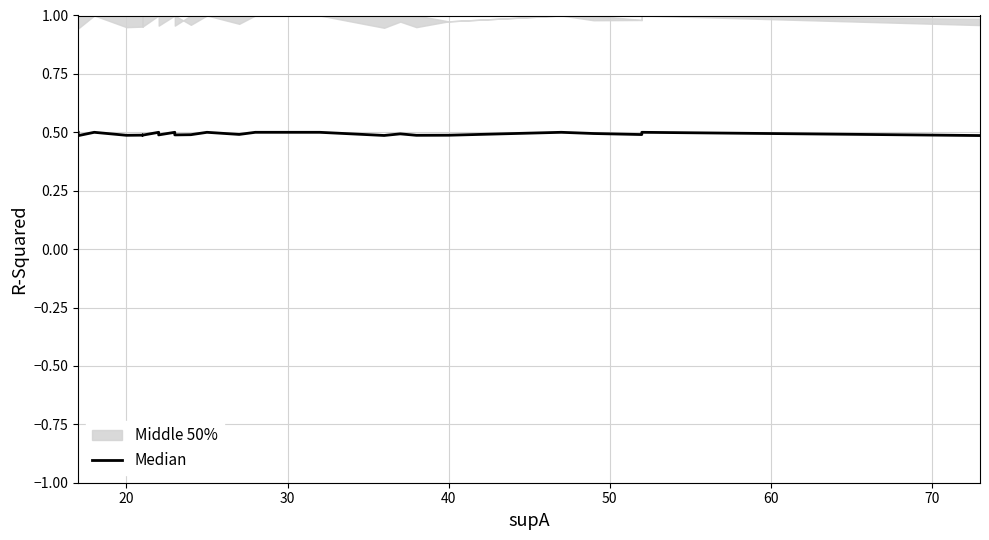

Count the values in the range 0 to 1.

40